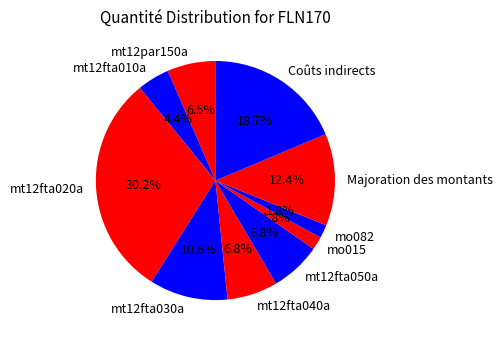

To the nearest percent, what is the difference between the largest and smallest slice percentages?

28%